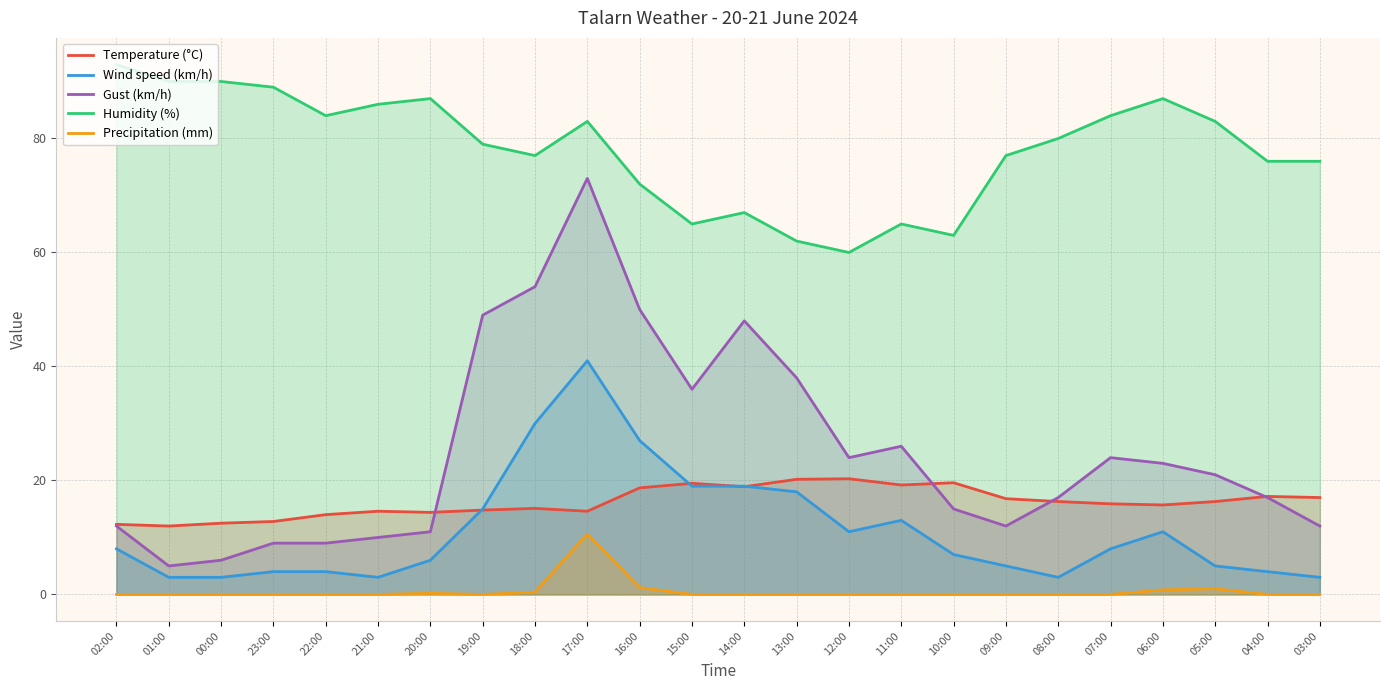

Reading right to left, list all the values displayed in this chart.

Temperature (°C): 17.0	17.2	16.3	15.7	15.9	16.3	16.8	19.6	19.2	20.3	20.2	18.9	19.5	18.7	14.6	15.1	14.8	14.4	14.6	14.0	12.8	12.5	12.0	12.3
Wind speed (km/h): 3.0	4.0	5.0	11.0	8.0	3.0	5.0	7.0	13.0	11.0	18.0	19.0	19.0	27.0	41.0	30.0	15.0	6.0	3.0	4.0	4.0	3.0	3.0	8.0
Gust (km/h): 12.0	17.0	21.0	23.0	24.0	17.0	12.0	15.0	26.0	24.0	38.0	48.0	36.0	50.0	73.0	54.0	49.0	11.0	10.0	9.0	9.0	6.0	5.0	12.0
Humidity (%): 76.0	76.0	83.0	87.0	84.0	80.0	77.0	63.0	65.0	60.0	62.0	67.0	65.0	72.0	83.0	77.0	79.0	87.0	86.0	84.0	89.0	90.0	90.0	93.0
Precipitation (mm): 0.0	0.0	1.0	0.8	0.0	0.0	0.0	0.0	0.0	0.0	0.0	0.0	0.0	1.2	10.6	0.4	0.0	0.2	0.0	0.0	0.0	0.0	0.0	0.0